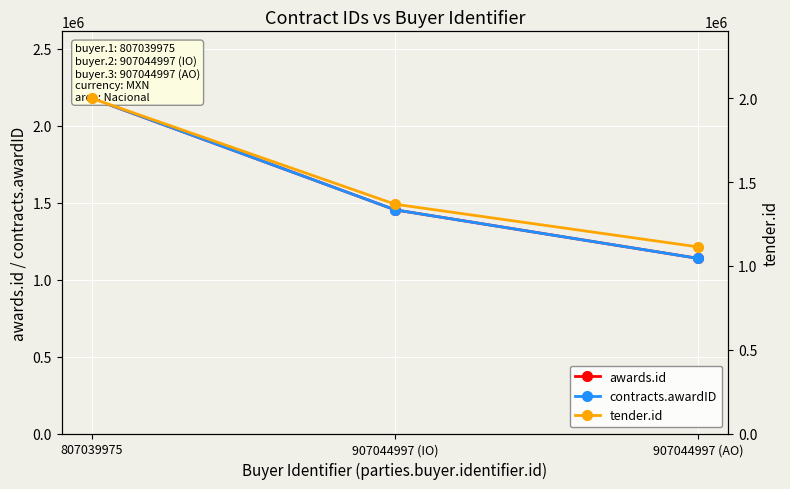

What is the highest value of the tender.id series?

1999033